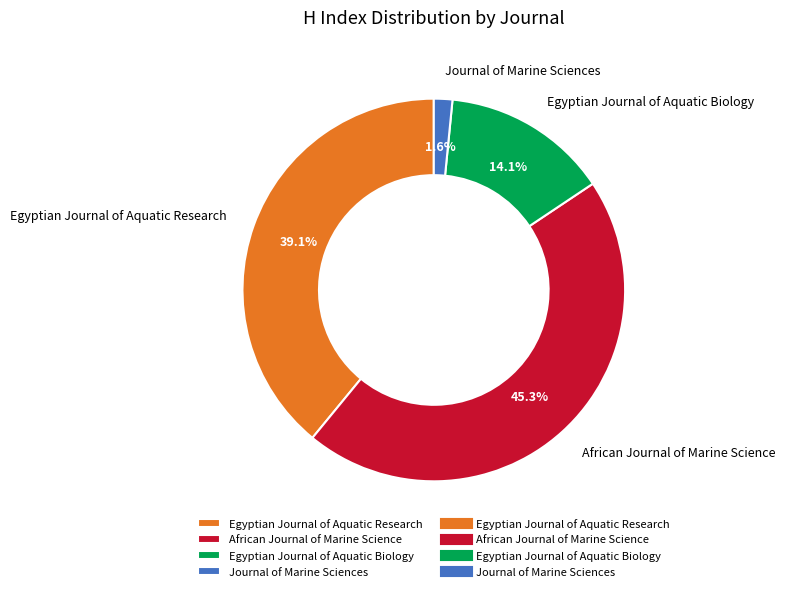

Is it true that Egyptian Journal of Aquatic Research is 50% of the pie?

False